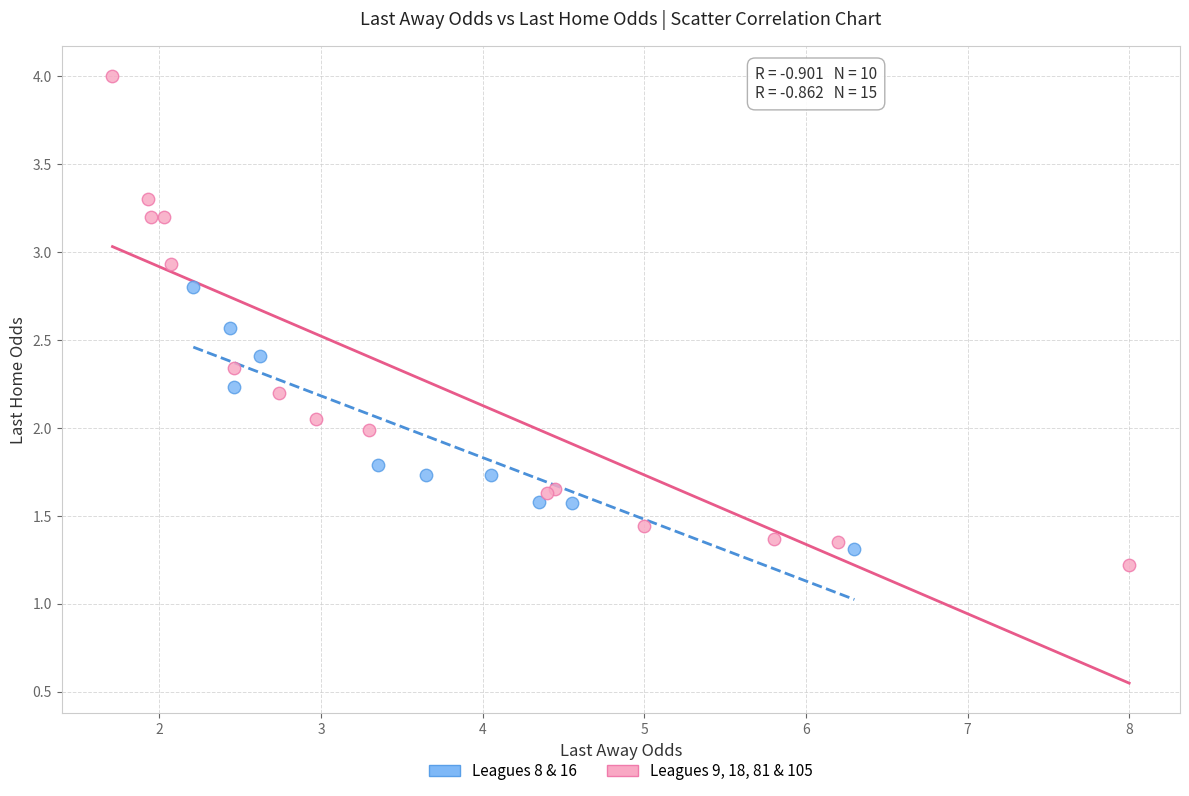

Which series has the largest Y range (max minus min)?

Leagues 9, 18, 81 & 105